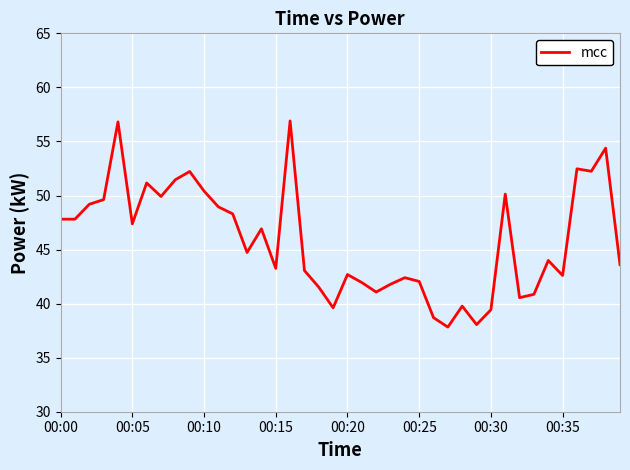

What is the greatest value displayed?

56.9